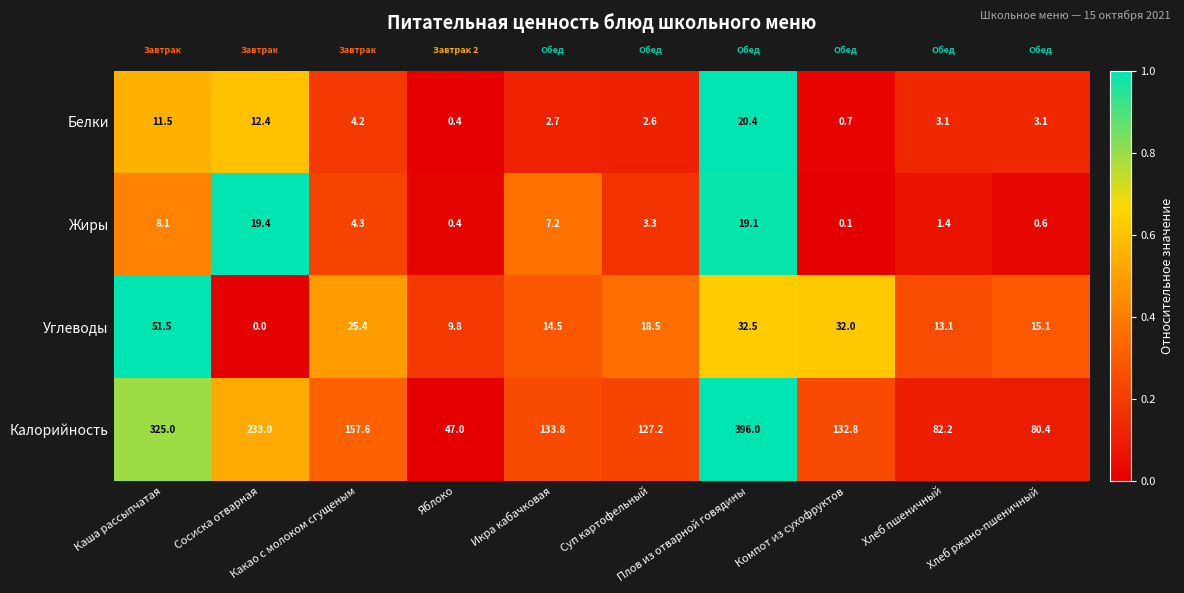

Which series has the largest total across all categories?

Калорийность